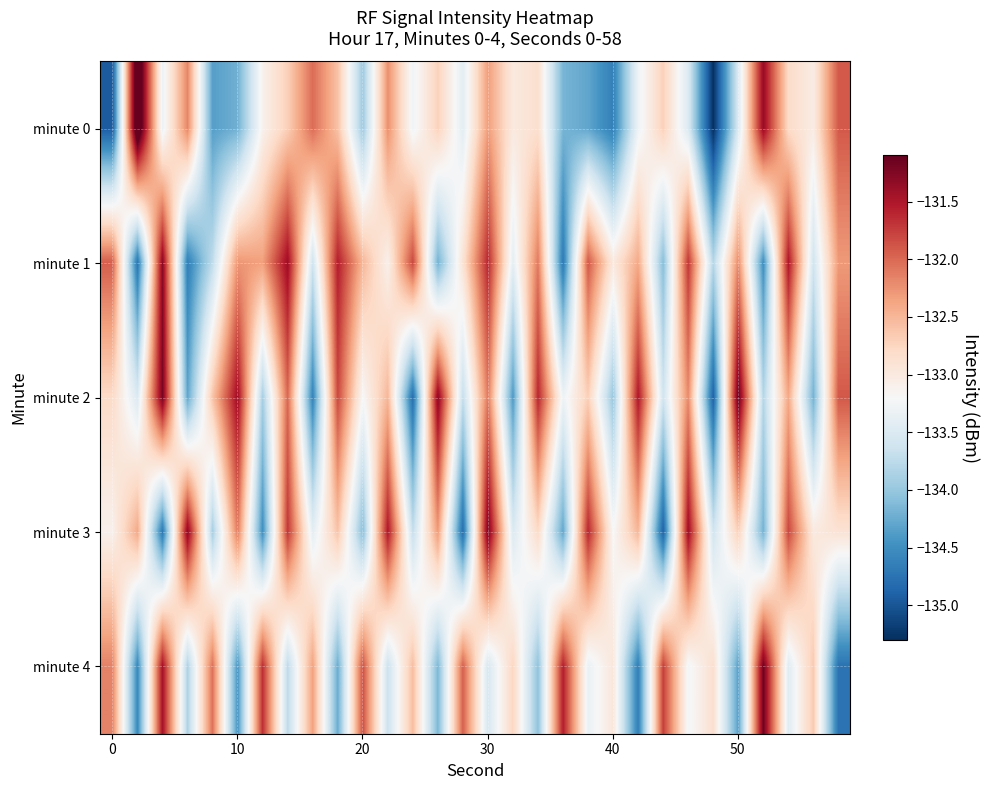

List the series in order of their peak value, lowest first.

minute 1, minute 3, minute 4, minute 2, minute 0